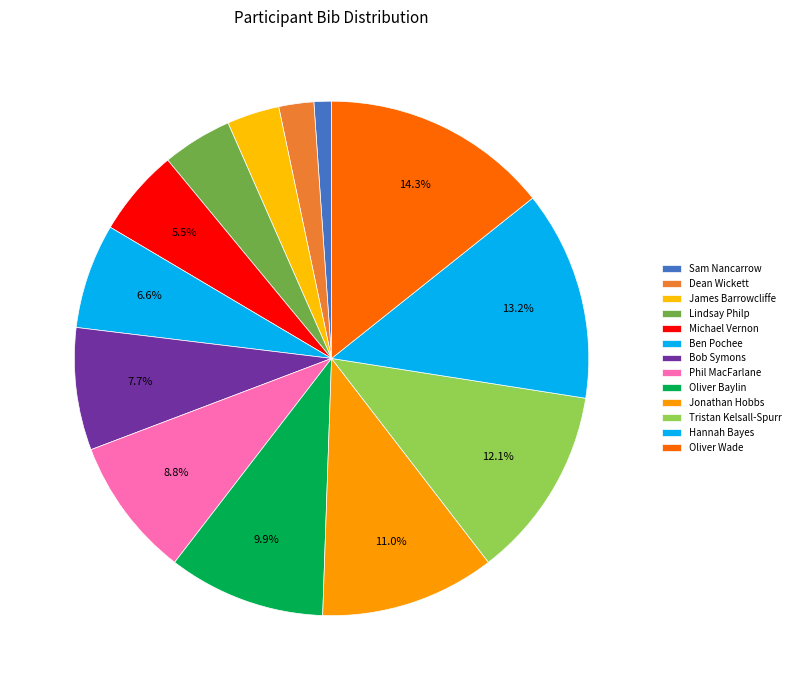

Combined, do James Barrowcliffe and Tristan Kelsall-Spurr account for over 50%?

No